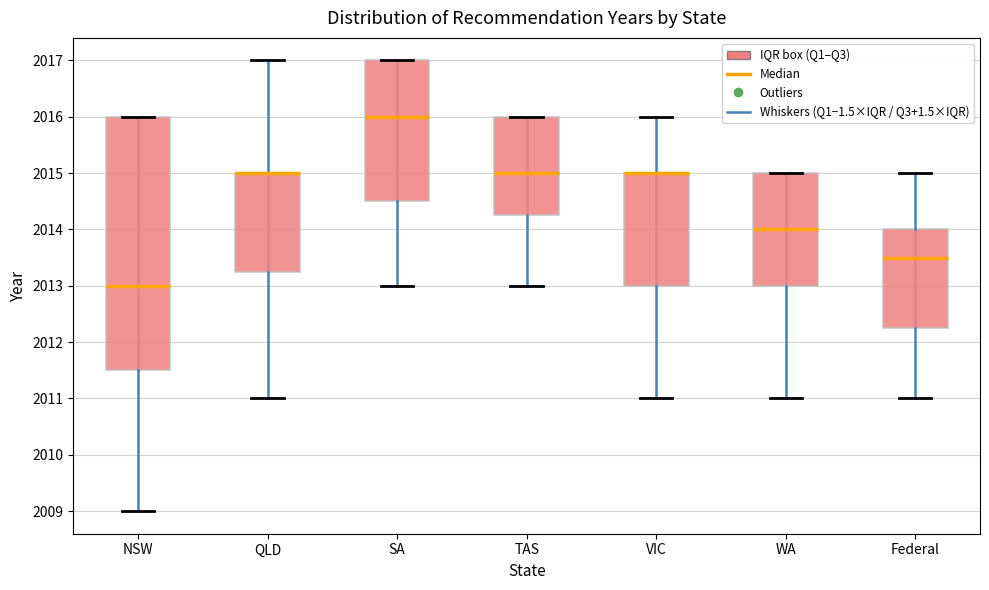

Comparing the boxes themselves (not the whiskers), which one is the tallest?

NSW